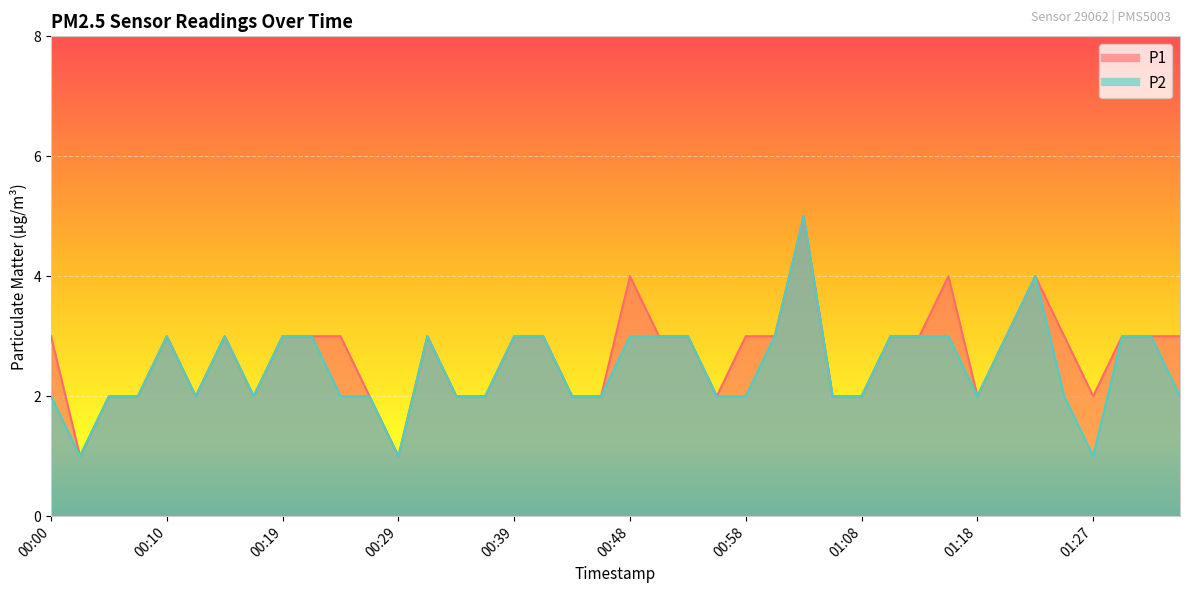

At which label does P1 first exceed 3?

00:48